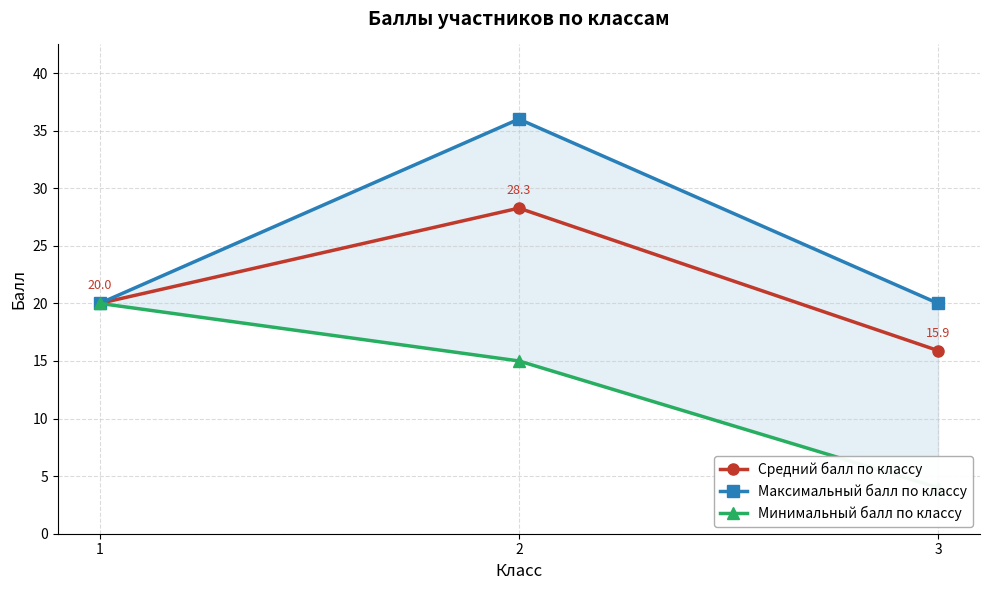

Is it true that Средний балл по классу equals 15.9 at 3?

True